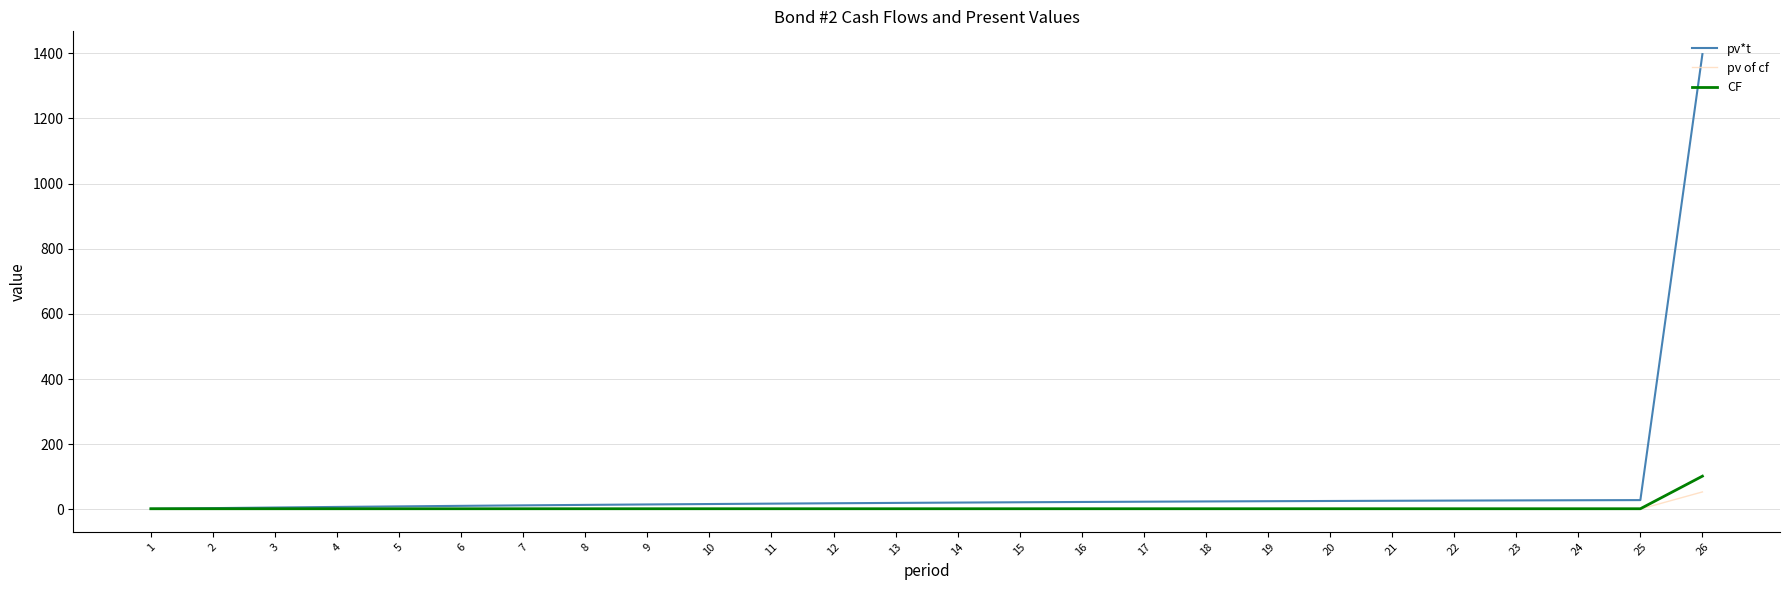

What is the difference between the maximum and minimum values in the pv of cf series?

52.6